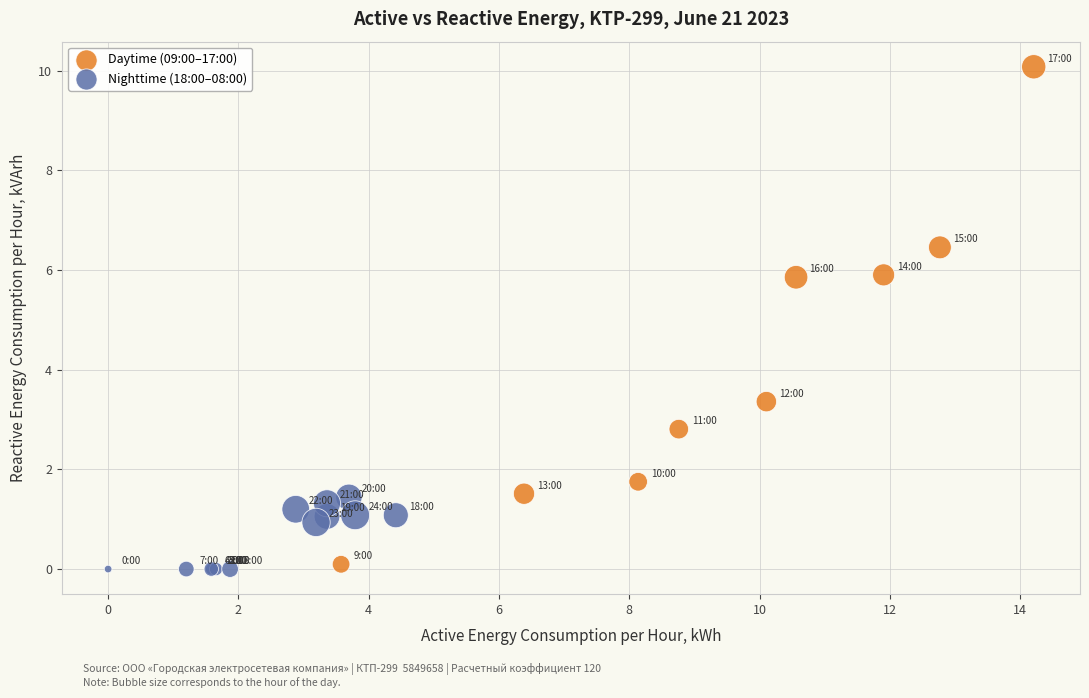

Which series has the largest Y range (max minus min)?

Daytime (09:00–17:00)